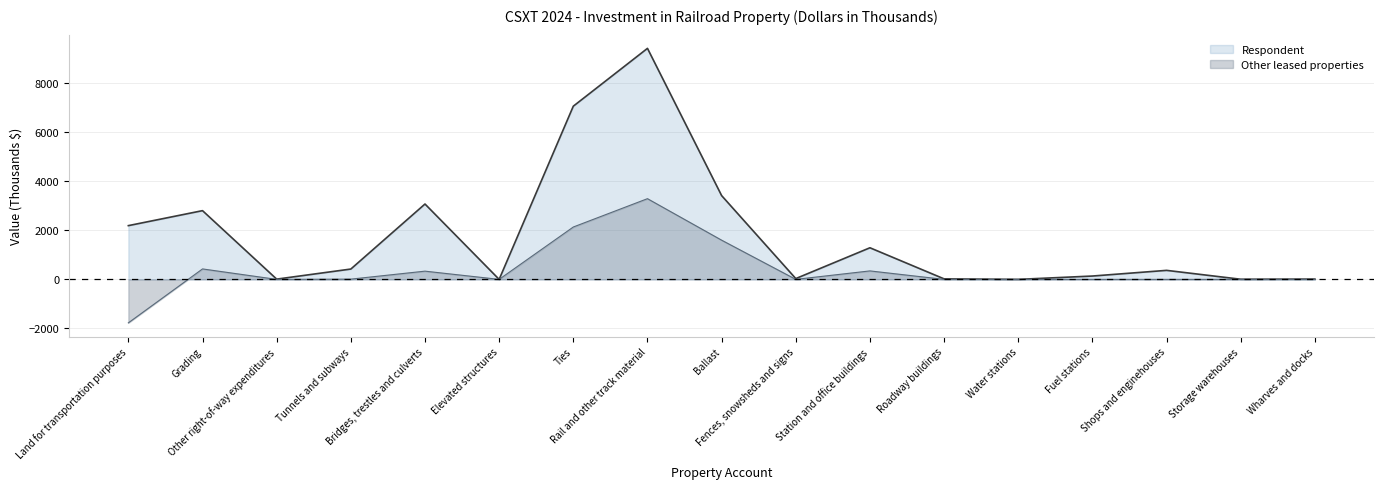

True or false: Other leased properties and Respondent cross at least once.

False